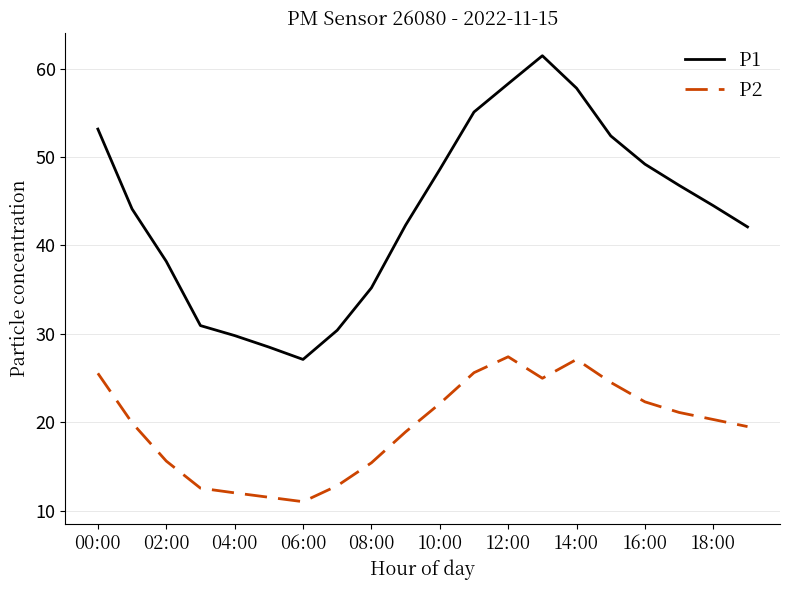

What are all the series names shown in the legend?

P1, P2